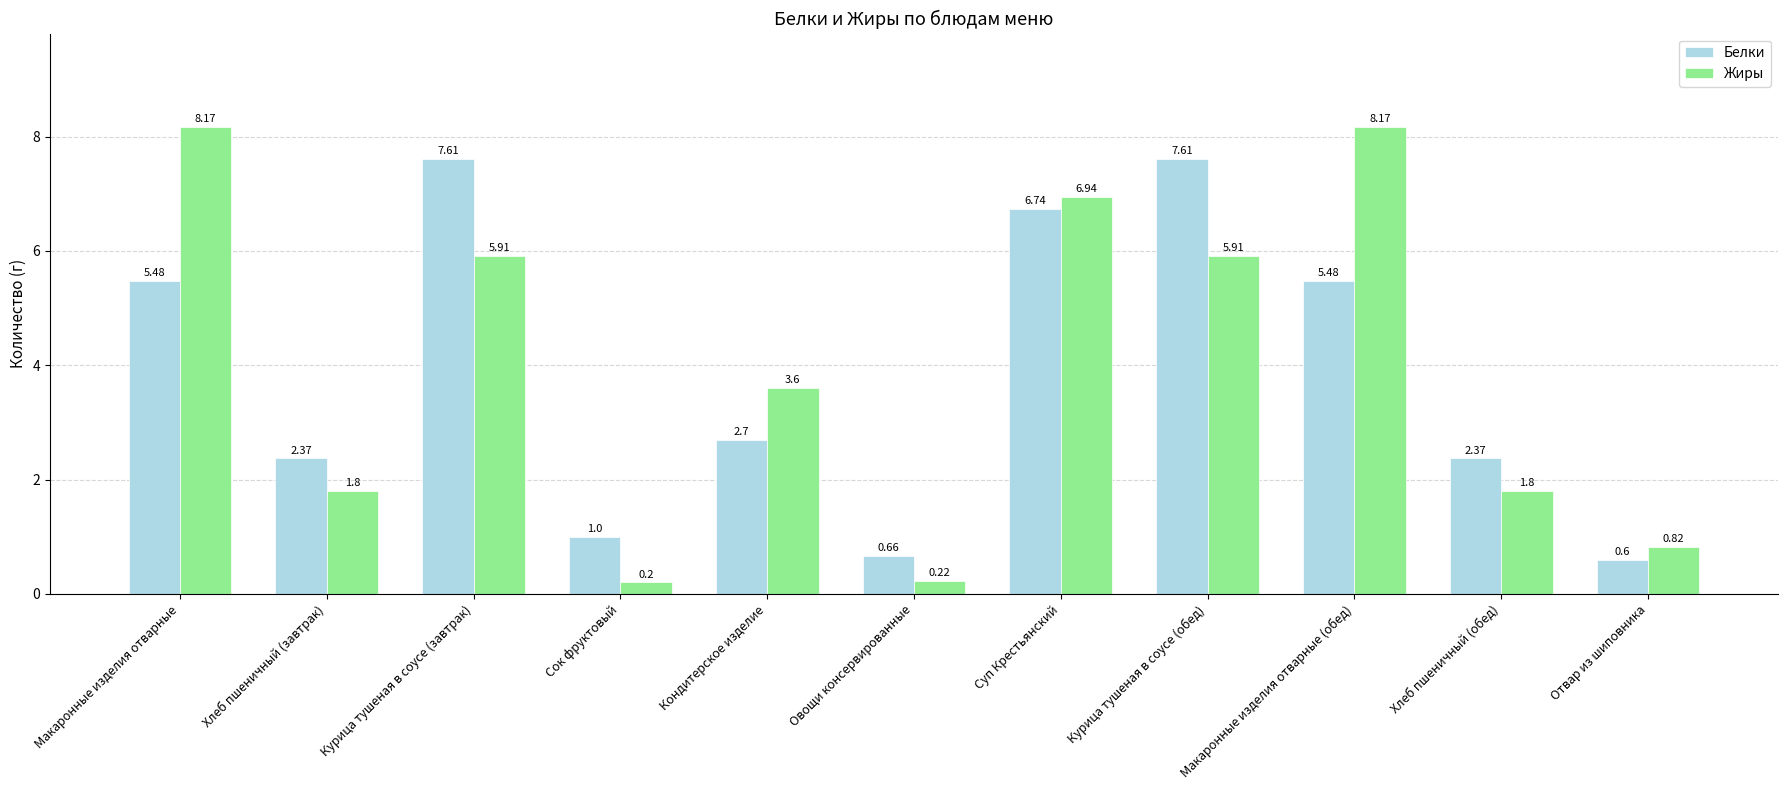

Between Макаронные изделия отварные and Курица тушеная в соусе (завтрак), which series saw the biggest shift?

Жиры